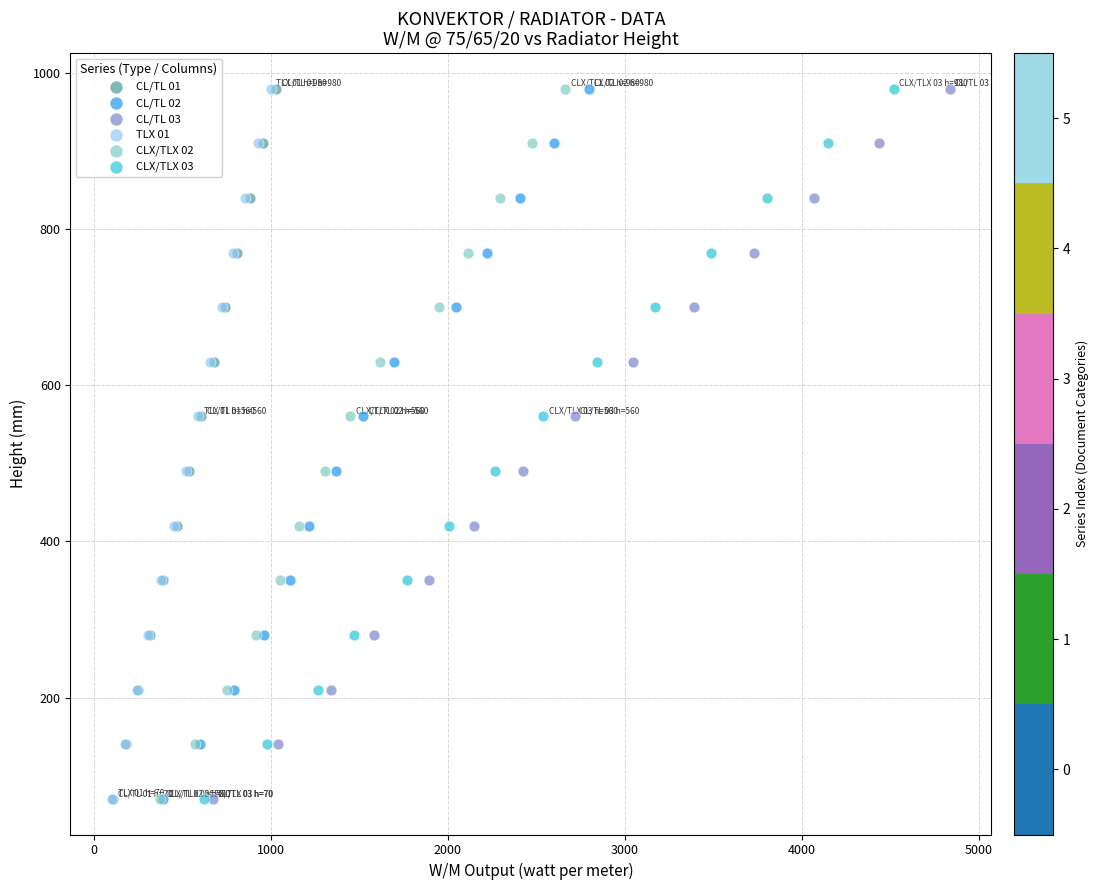

What are all the series names shown in the legend?

CL/TL 01, CL/TL 02, CL/TL 03, TLX 01, CLX/TLX 02, CLX/TLX 03